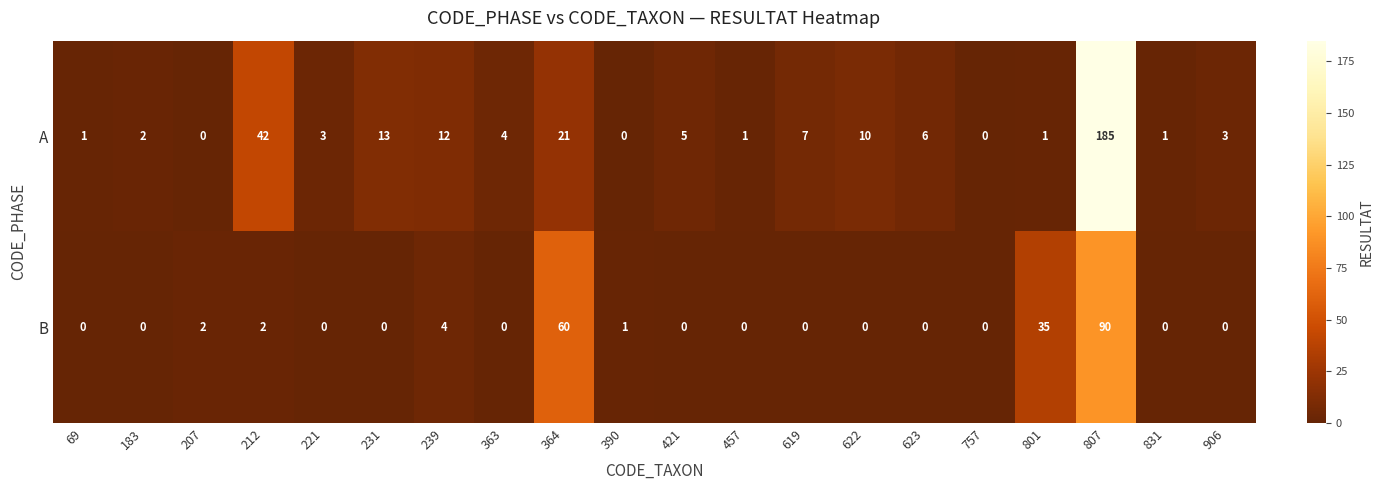

What is the difference between the maximum and minimum values in the B series?

90